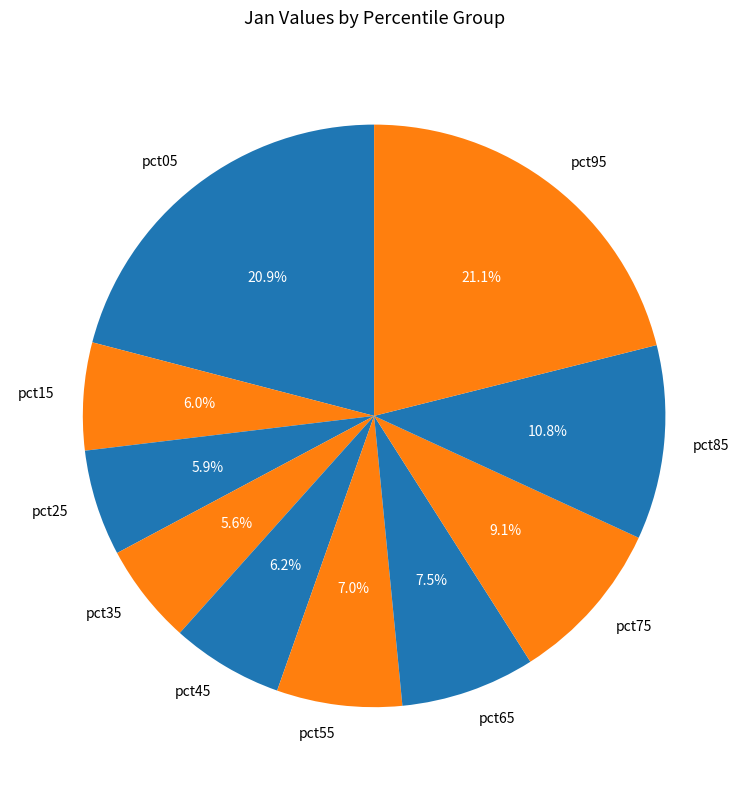

How many segments does this pie chart have?

10